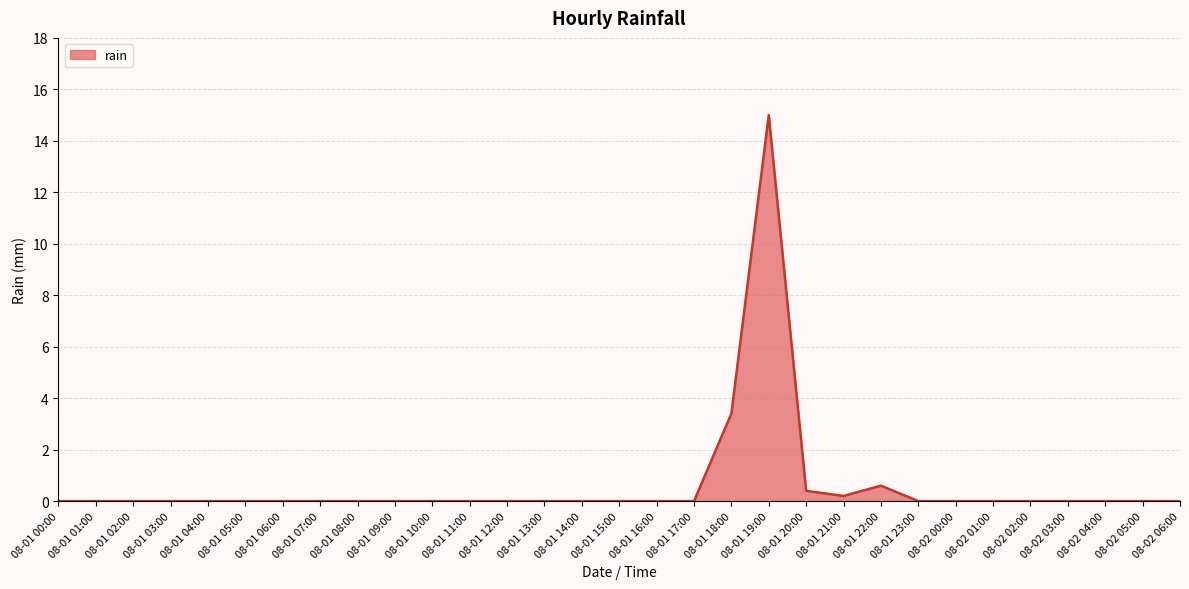

How many categories are shown in the chart?

31